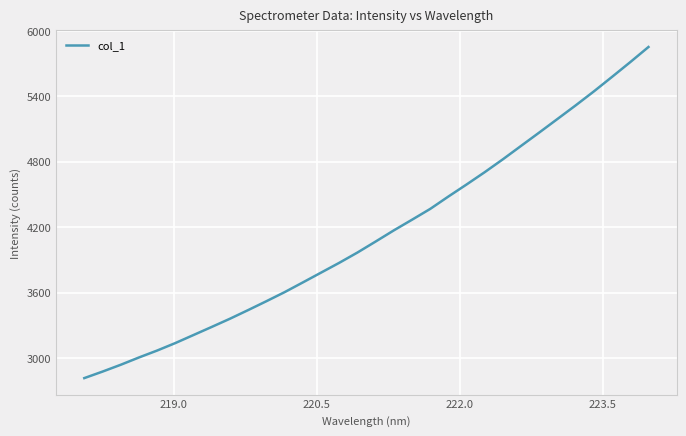

True or false: the data has more than 2 interior local peaks.

False